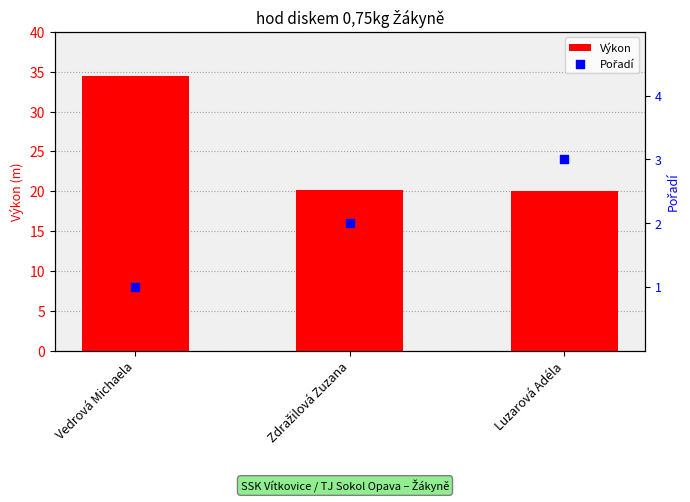

Which series reaches the minimum Y coordinate?

Pořadí